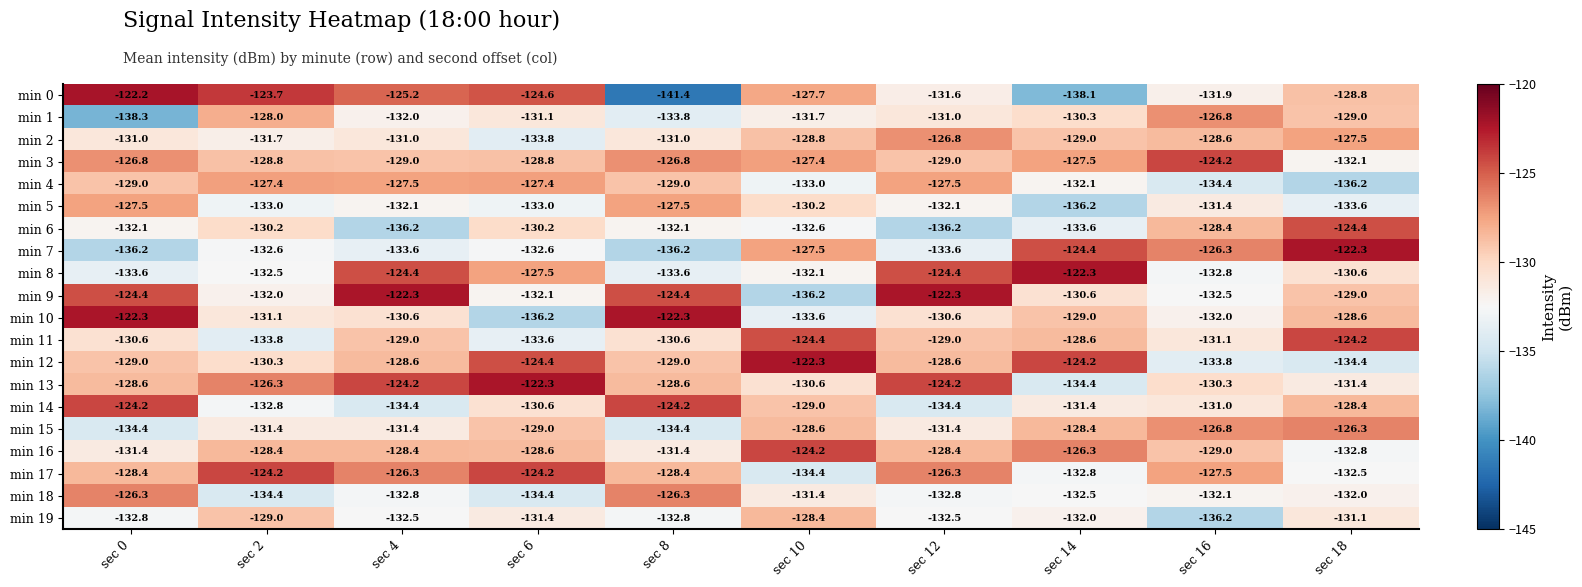

At which label does min 0 reach its peak?

sec 0